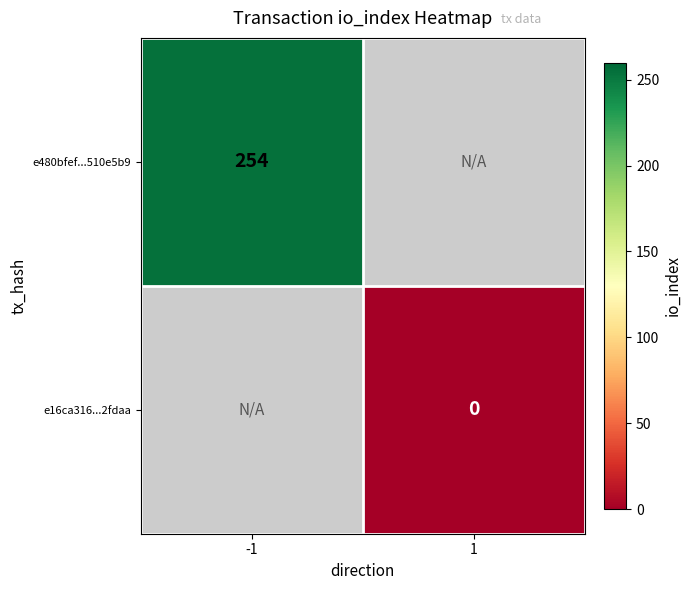

How many distinct data groups are displayed?

2